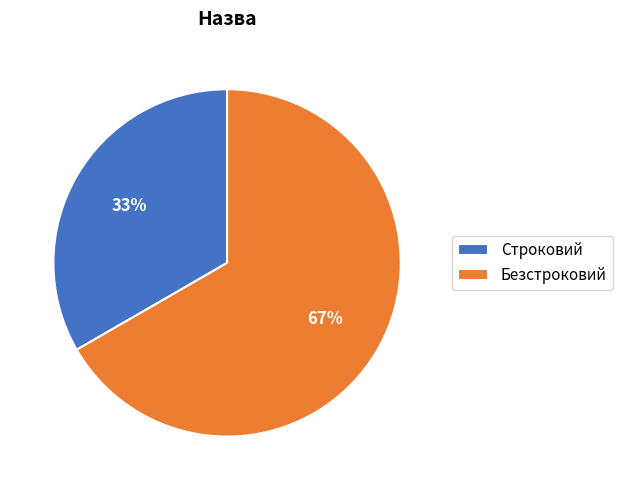

Count the number of slices in the pie.

2